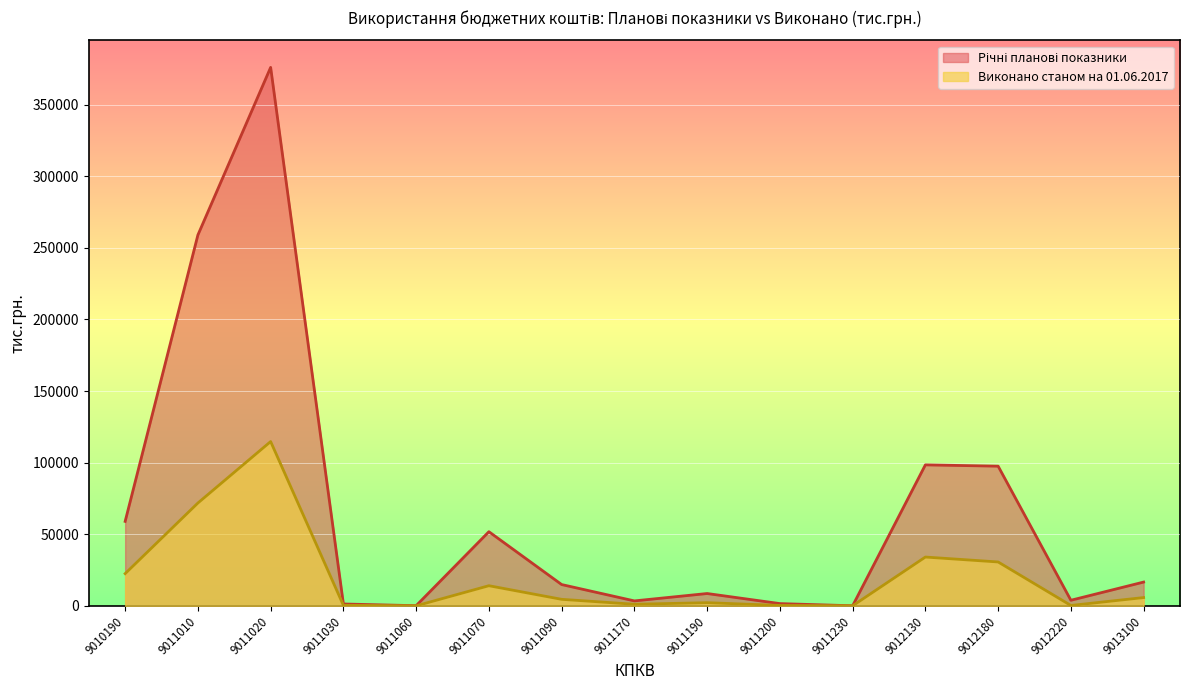

What is the value of the Виконано станом на 01.06.2017 point at the 13th from the left?

30628.6